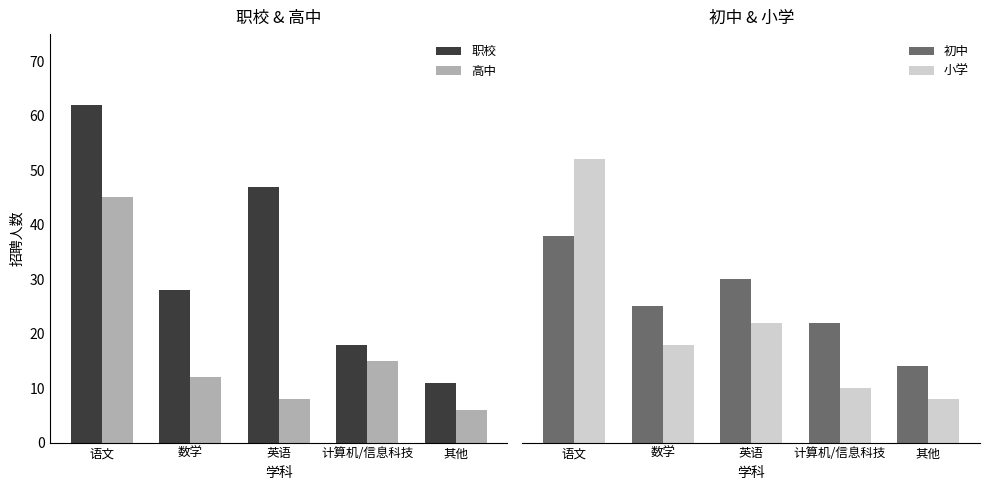

Rank the categories by 小学 value from highest to lowest.

语文, 英语, 数学, 计算机/信息科技, 其他